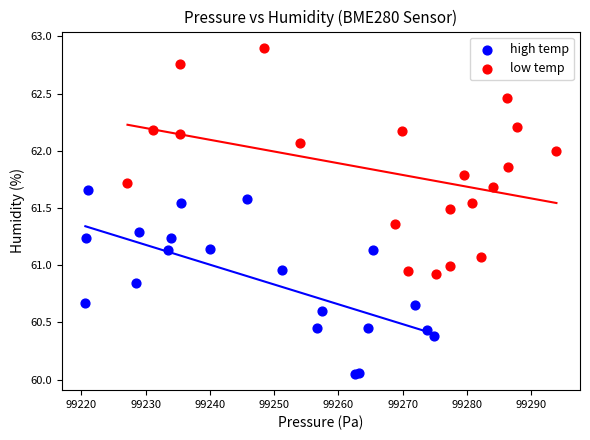

Which series has the largest Y range (max minus min)?

low temp